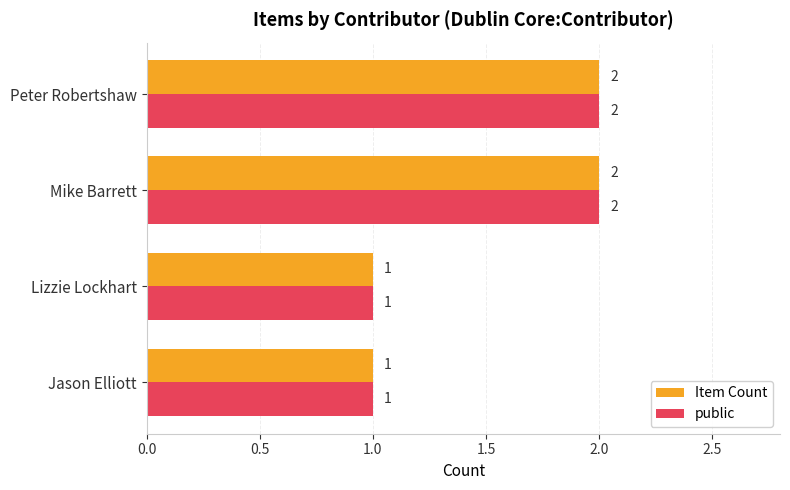

Is the value of Item Count at Jason Elliott greater than the value of public at Mike Barrett?

No